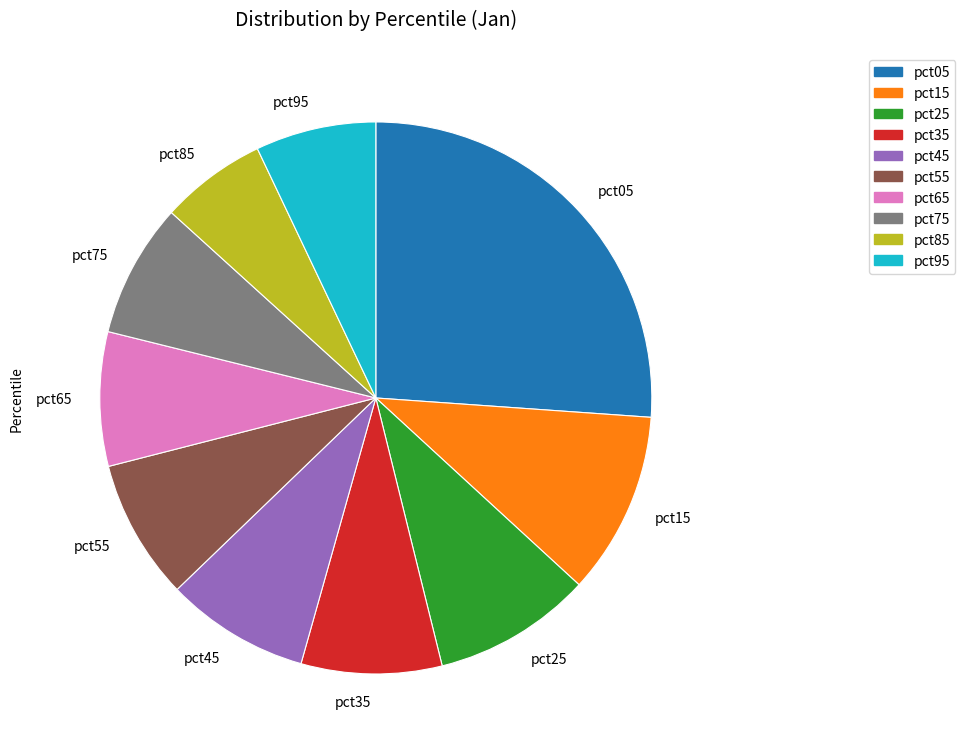

Does pct65 account for over 50% of the chart?

No